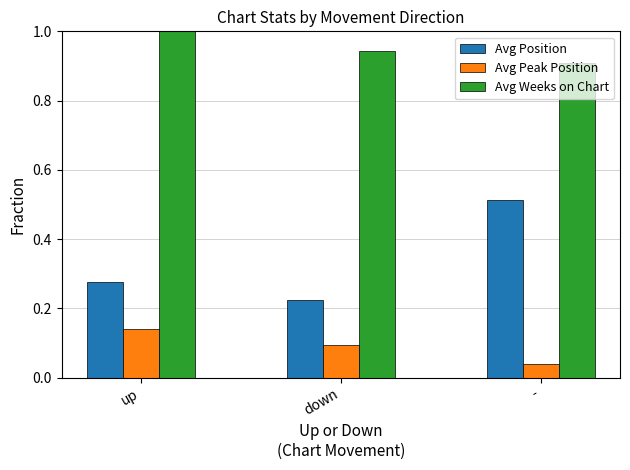

Which series has the widest spread of values?

Avg Position